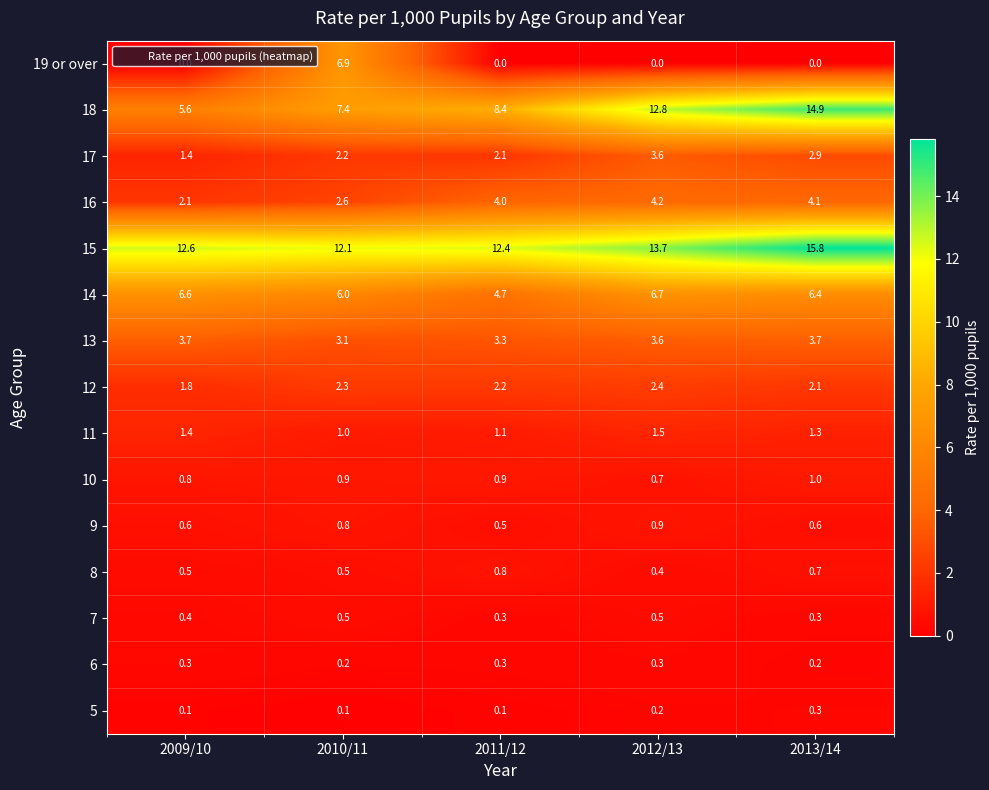

What is the difference between the maximum and minimum values in the 16 series?

2.1